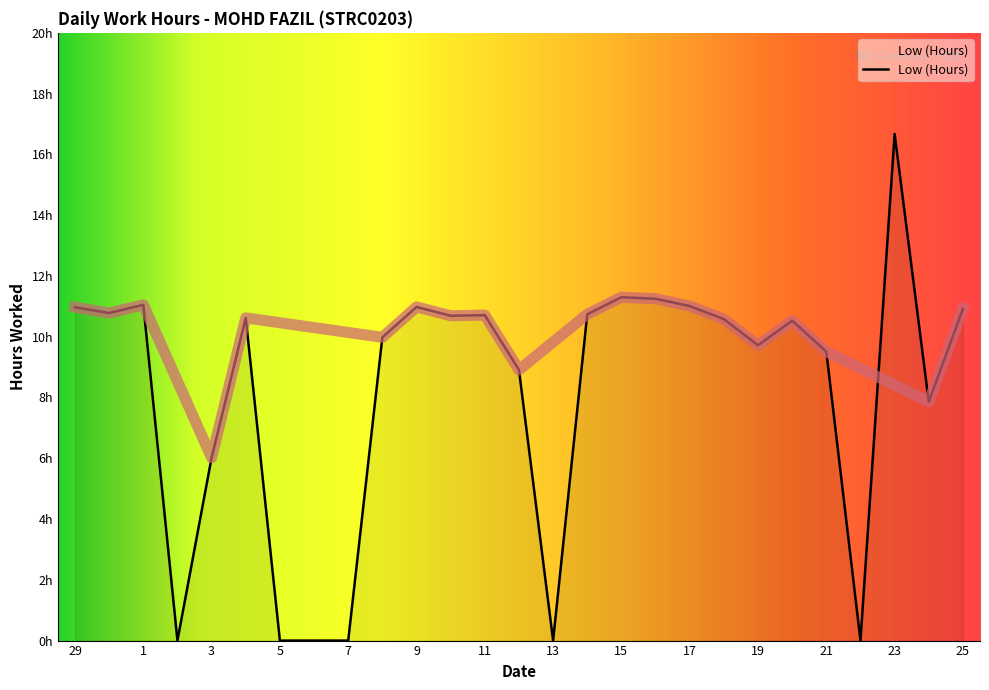

What is the difference between the second highest and second lowest values?

11.3